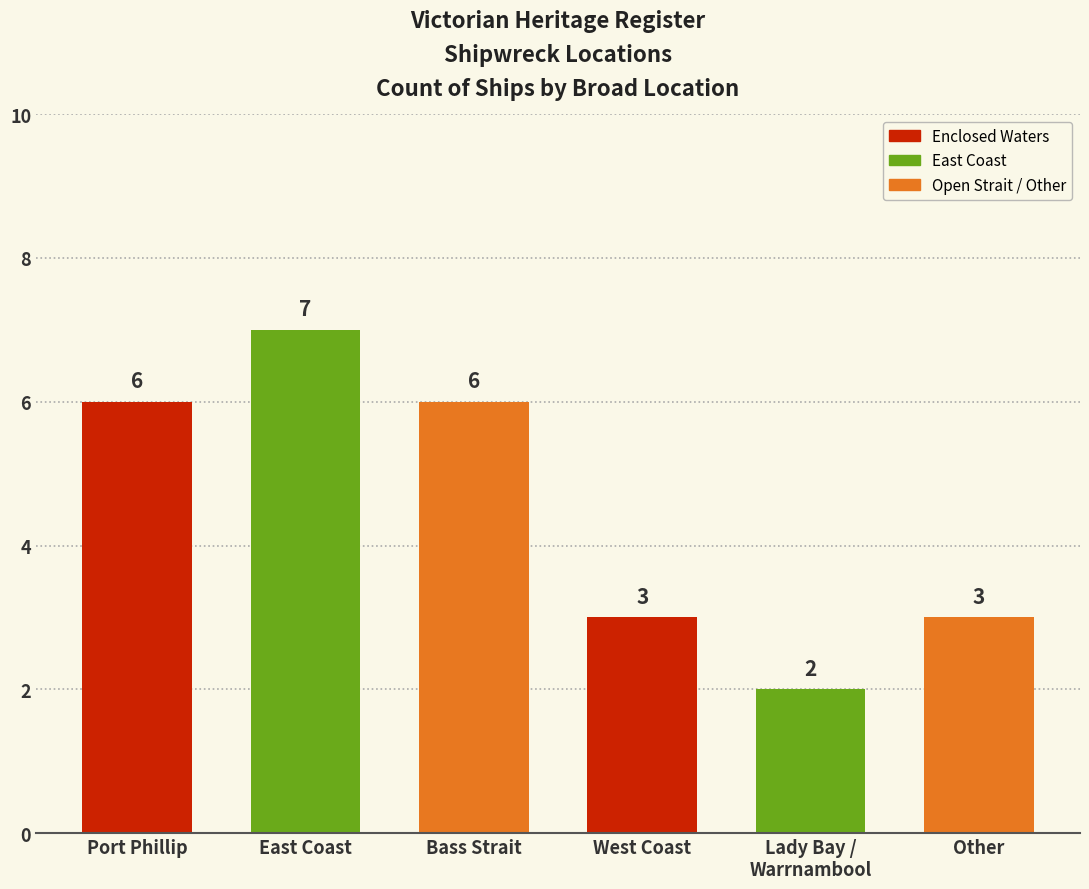

Between Other and Port Phillip, which is larger?

Port Phillip